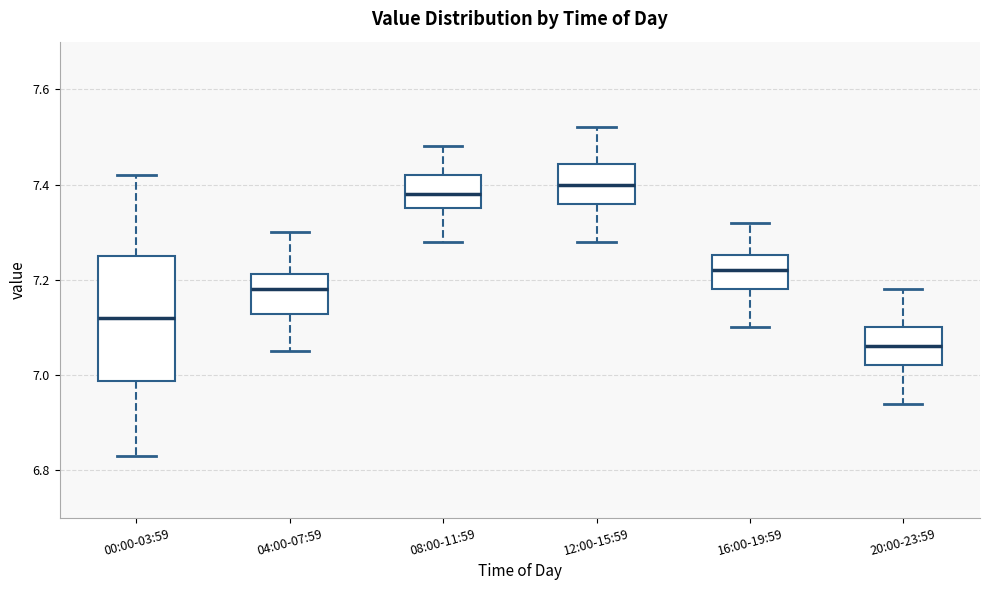

Which box has the highest median line?

12:00-15:59